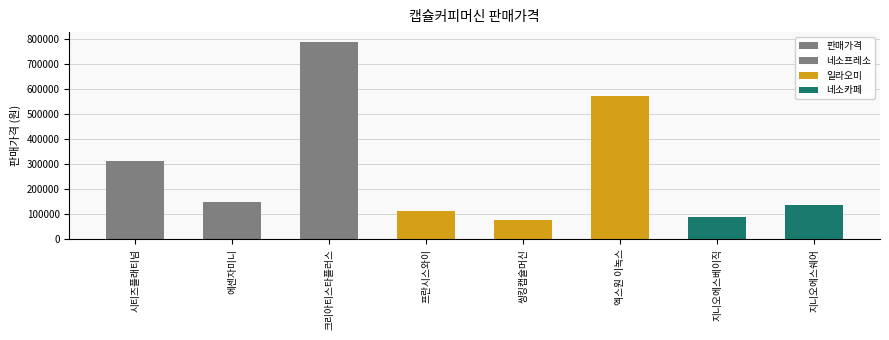

What is the change in value from 에센자미니 to 크리아티스타플러스?

+638360